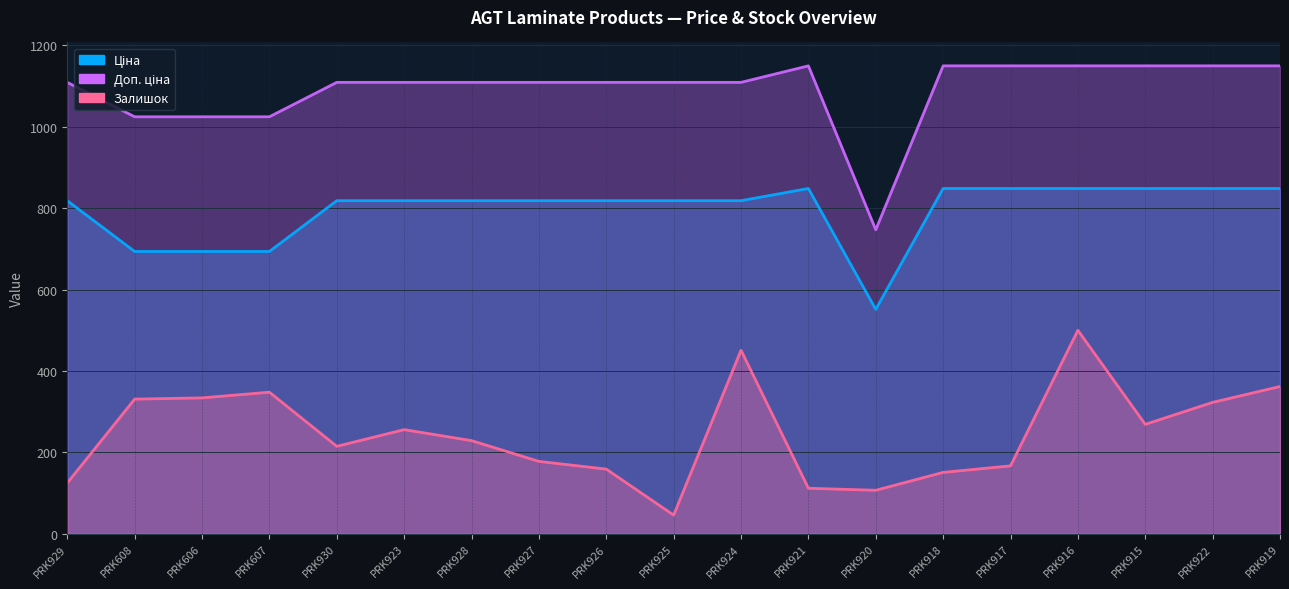

True or false: Ціна and Доп. ціна cross at least once.

False